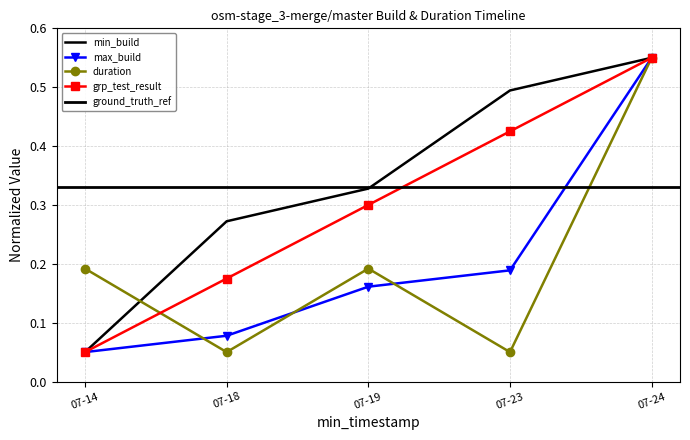

What is the total value across all series at 07-19?

1.0